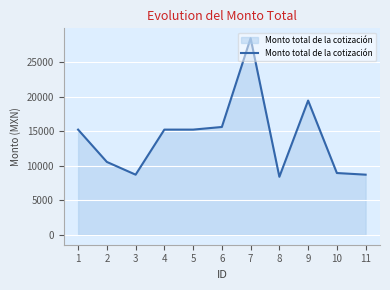

Where is the data nearest to the value 18419?

9